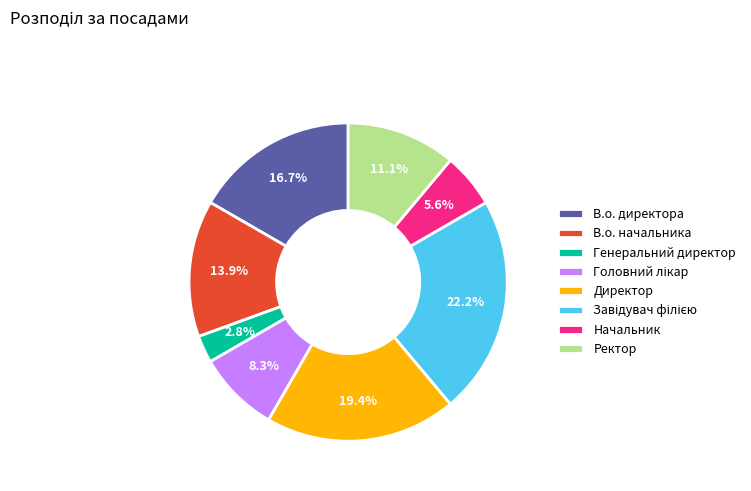

Which slice is the smallest?

Генеральний директор